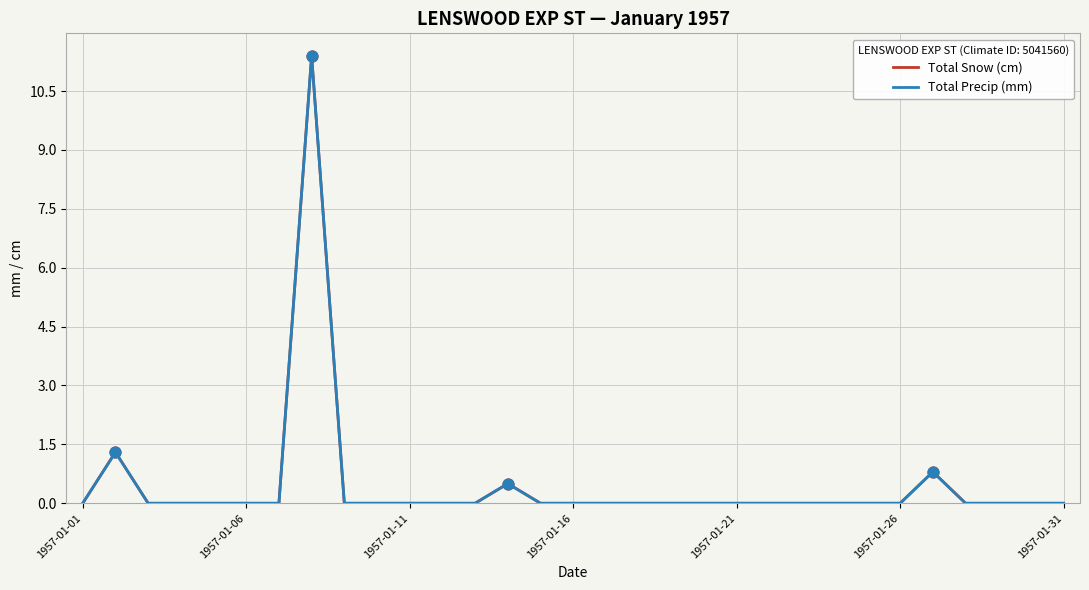

Does the chart have visible grid lines?

Yes